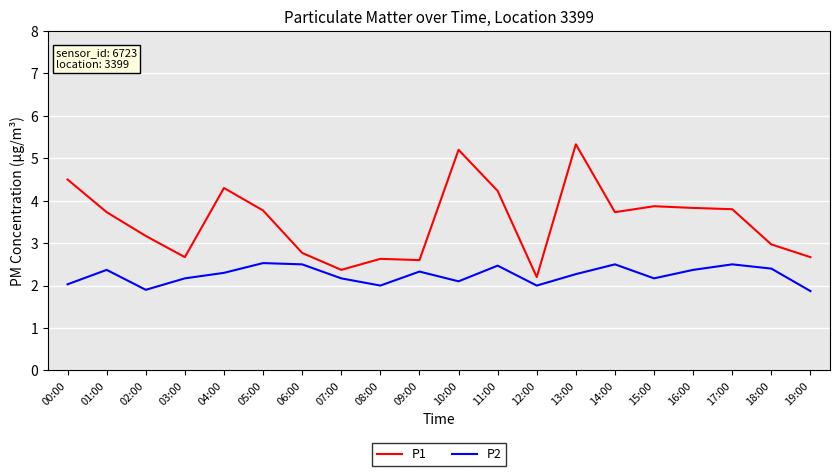

What is the sum of the P1 values at 05:00 and 12:00?

6.0